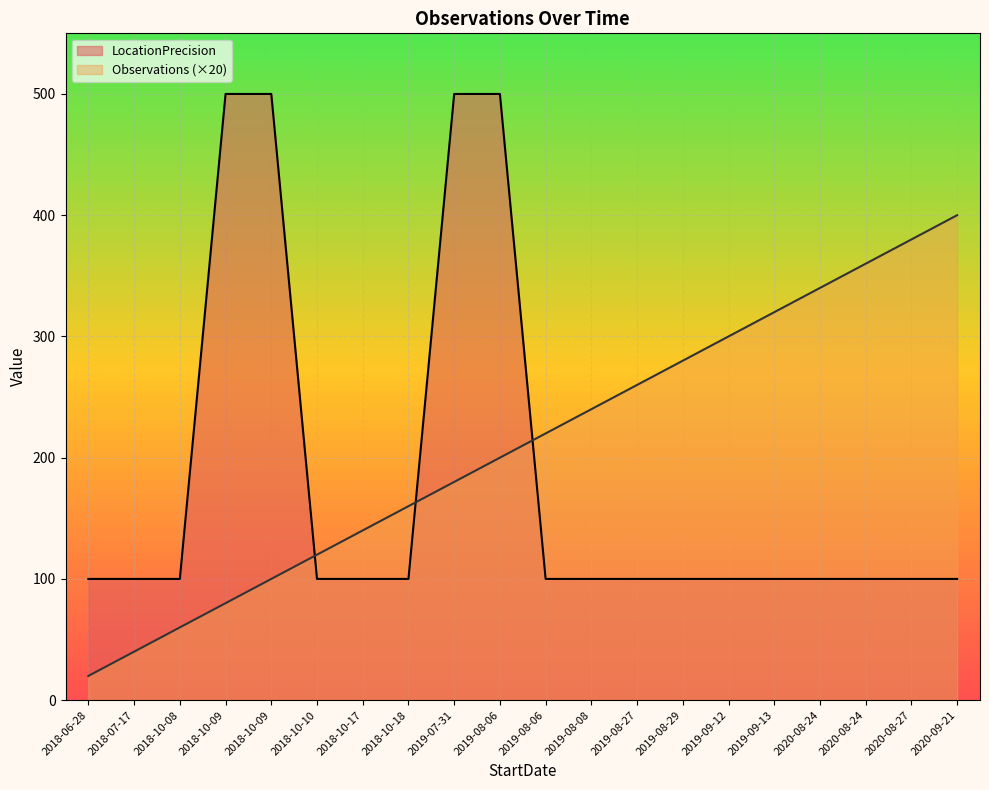

What are all the series names shown in the legend?

LocationPrecision, Observations (×20)